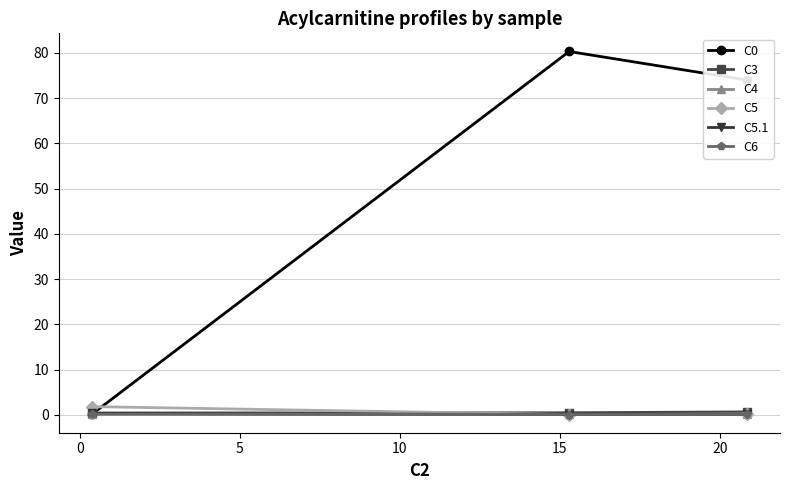

List the series in order of their peak value, lowest first.

C6, C4, C5.1, C3, C5, C0